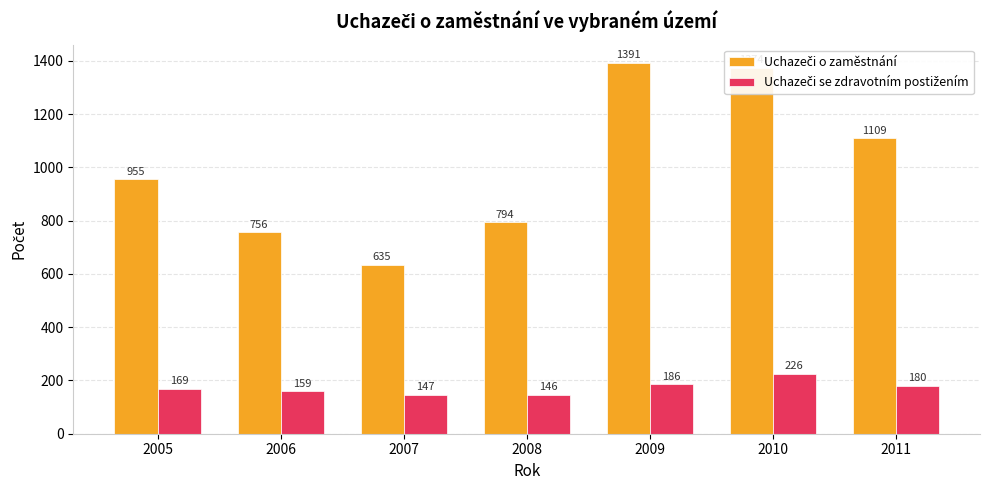

Which label corresponds to the largest value in the chart?

2009